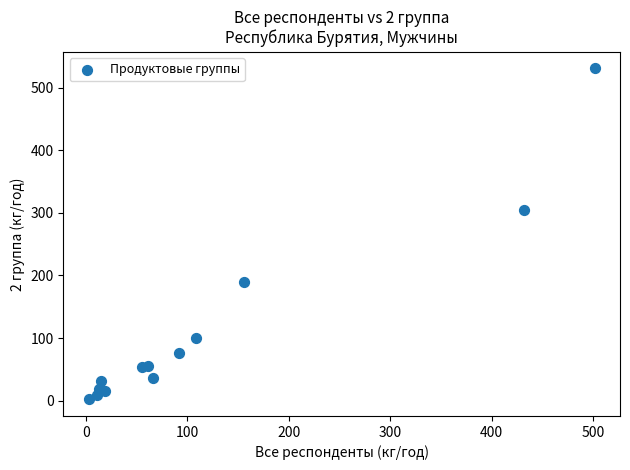

What Y value in the scatter plot is closest to 266?

305.1